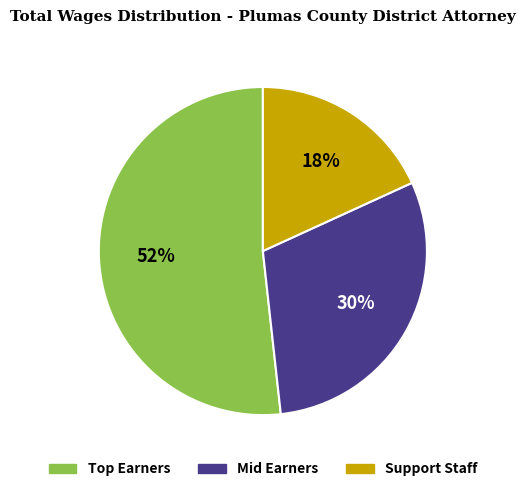

To the nearest percent, what is the difference between the largest and smallest slice percentages?

34%